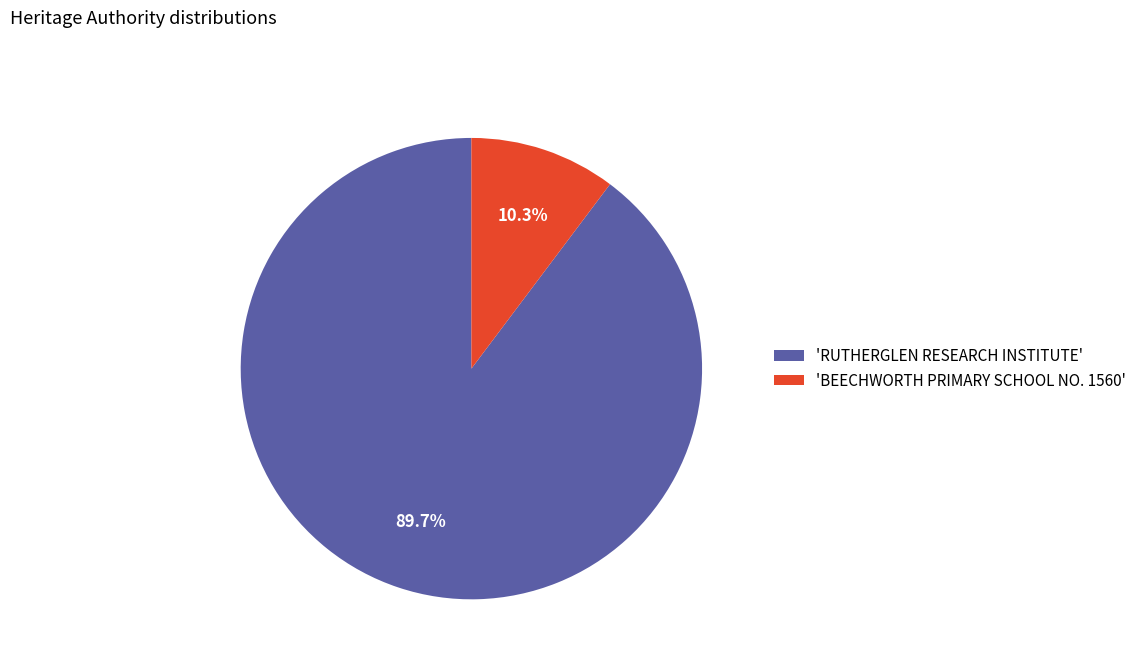

Rank the categories by value from highest to lowest.

'RUTHERGLEN RESEARCH INSTITUTE', 'BEECHWORTH PRIMARY SCHOOL NO. 1560'